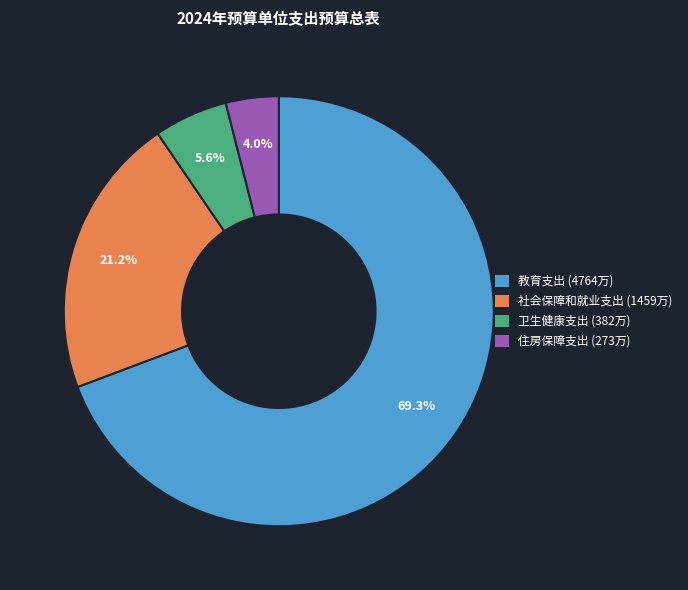

How many segments does this pie chart have?

4